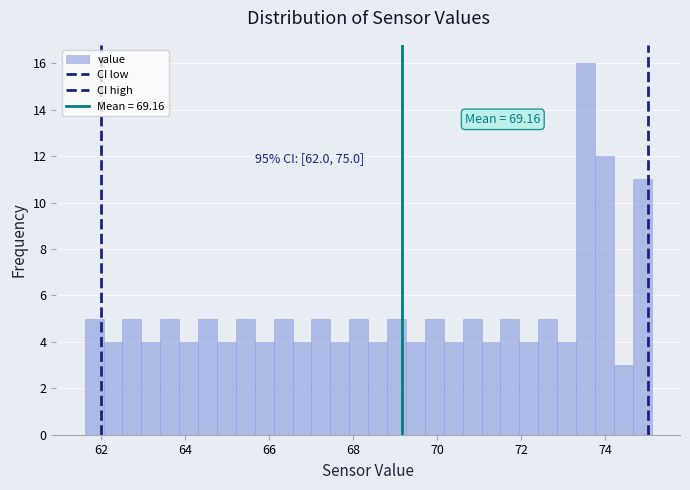

Read against the x-axis, roughly where is the centre of the tallest bar?

73.6